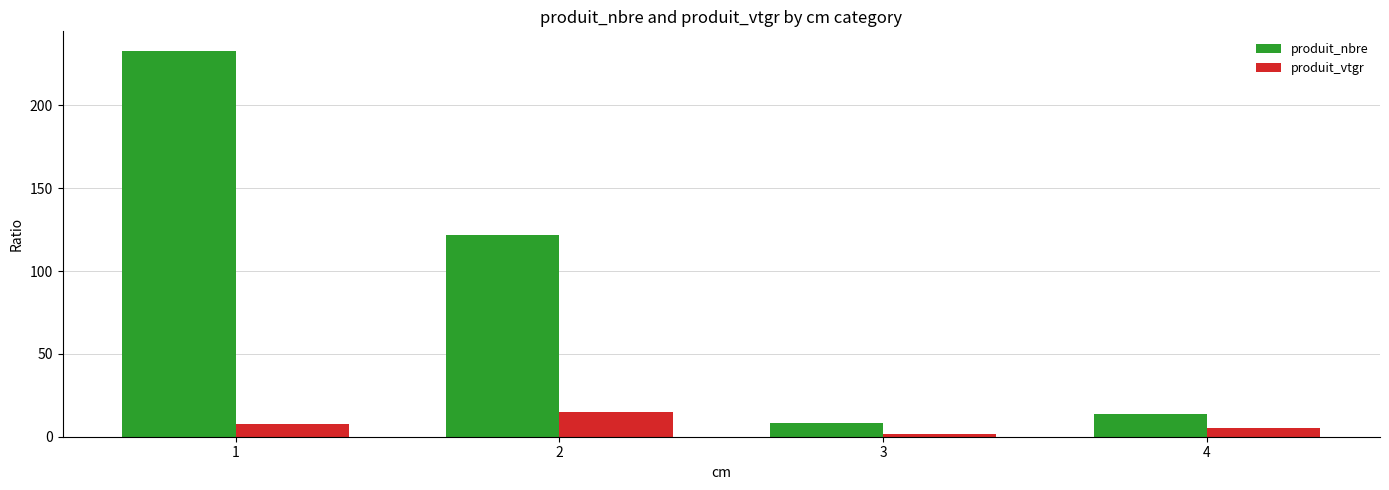

Reading right to left, list all the values displayed in this chart.

produit_nbre: 14.0	8.0	122.0	233.0
produit_vtgr: 5.4	1.9	15.1	8.0